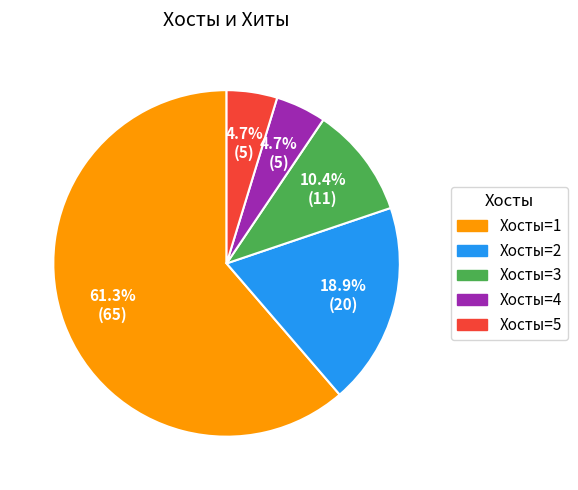

Which has a higher value, Хосты=1 or Хосты=3?

Хосты=1